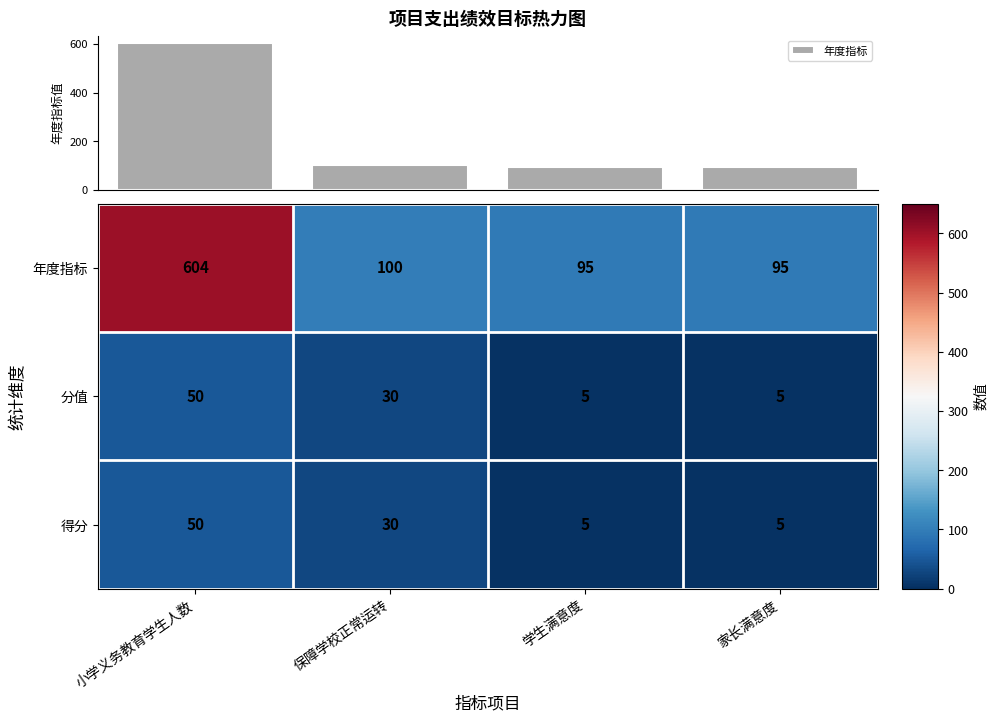

What is the sum of the 得分 values at 家长满意度 and 小学义务教育学生人数?

55